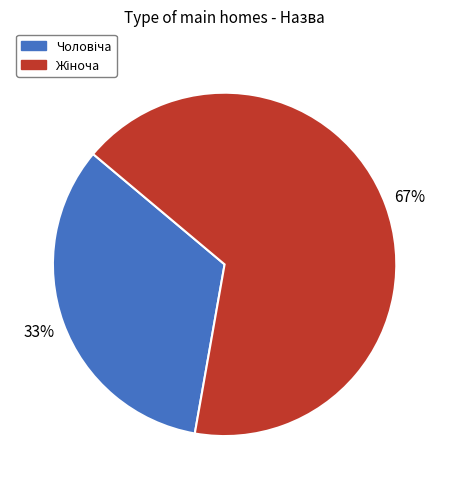

To the nearest percent, what is the average slice percentage?

50%